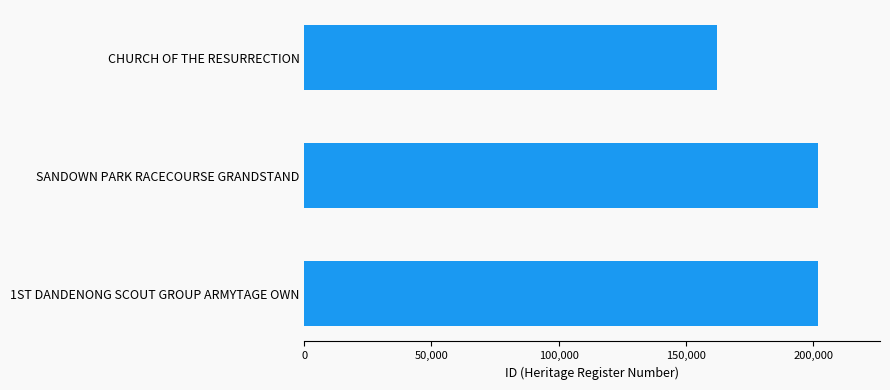

What is the label of the 2nd bar from the top?

SANDOWN PARK RACECOURSE GRANDSTAND